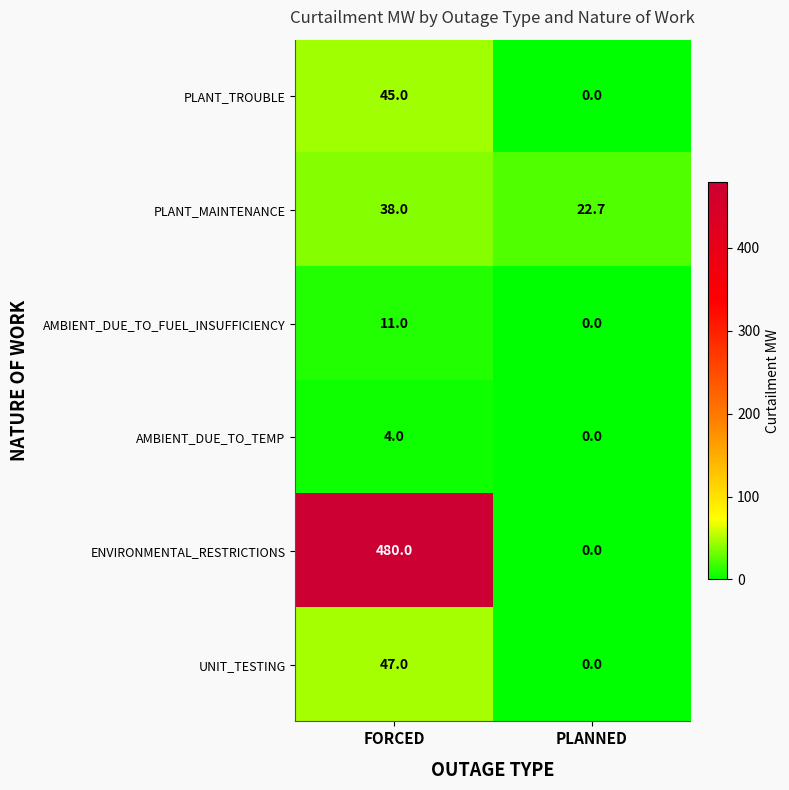

True or false: UNIT_TESTING has a value of 47.0 at FORCED.

True